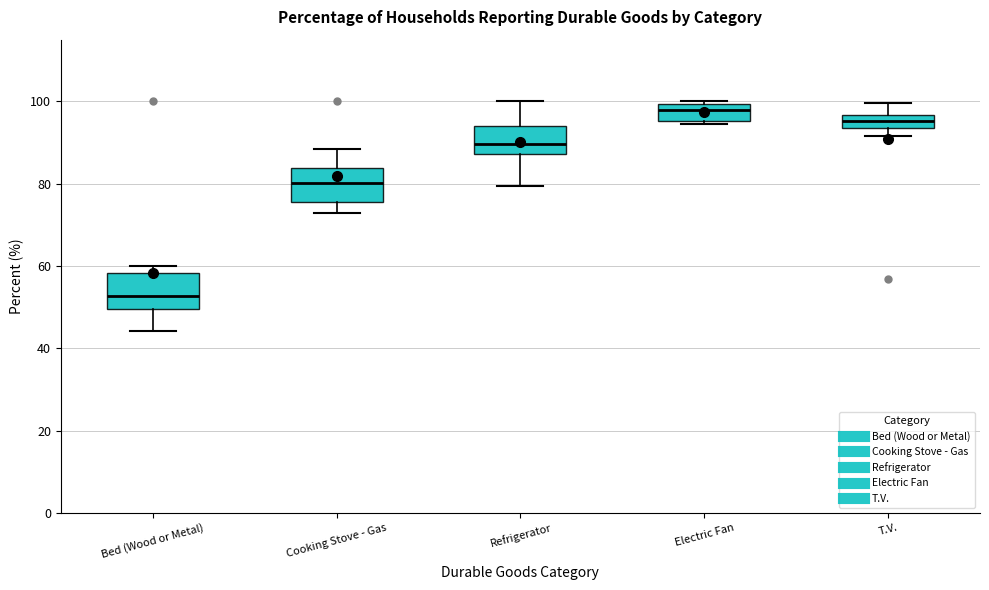

Where is the lower edge of the box for Refrigerator on the y-axis? The values are not printed on the chart, so give them approximately, as read against the axis.

88